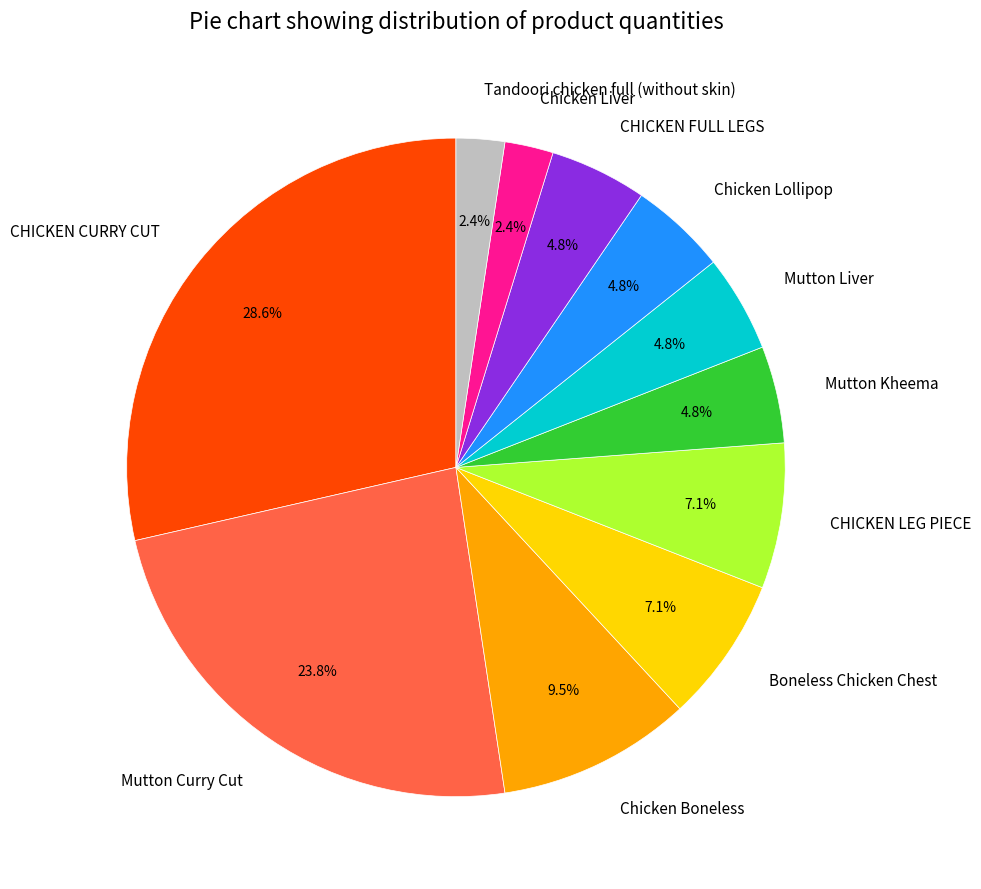

Combined, what portion of the pie is CHICKEN FULL LEGS and CHICKEN LEG PIECE?

11.9%